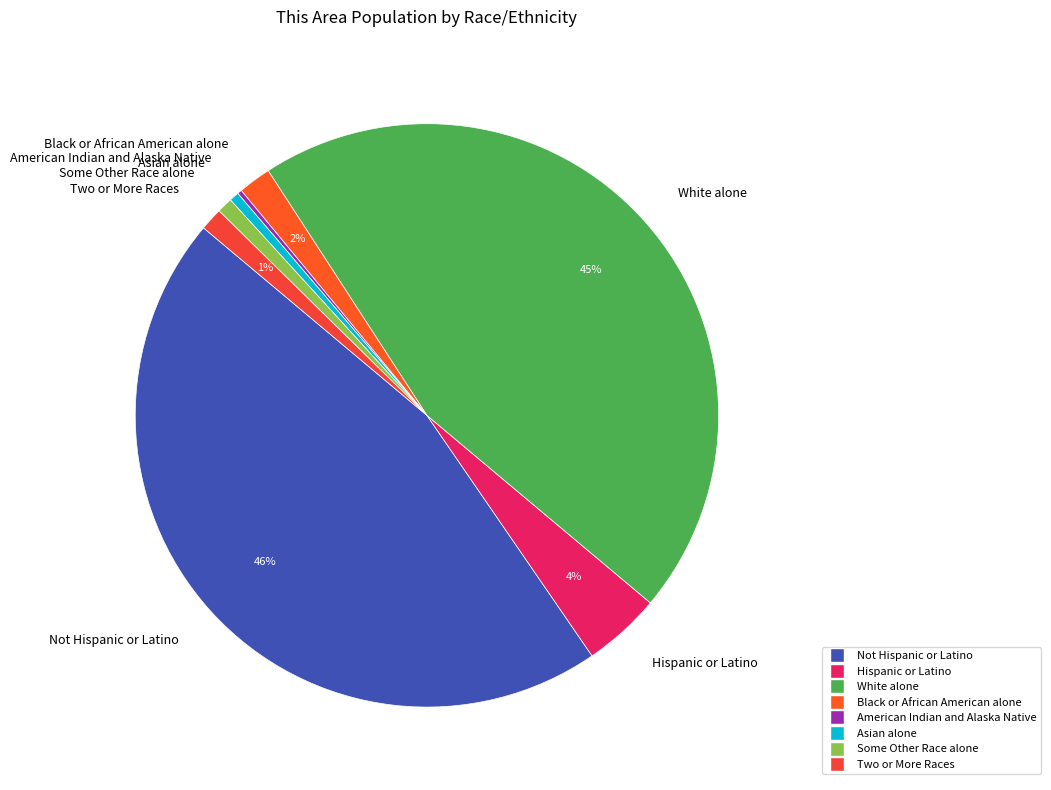

Does Black or African American alone account for over 50% of the chart?

No